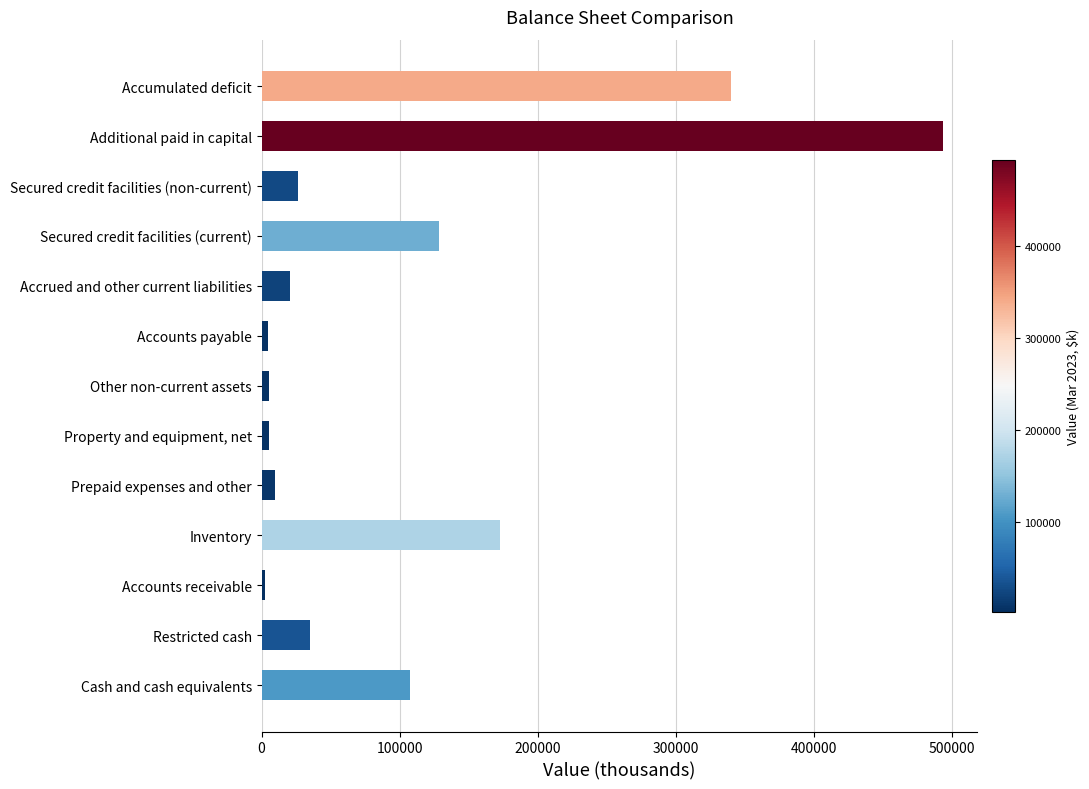

What is the ratio of the value at Cash and cash equivalents to the value at Accrued and other current liabilities?

5.2